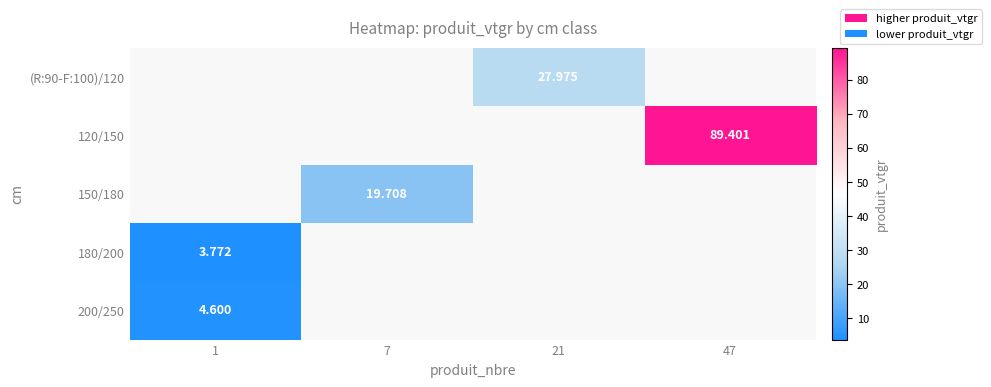

Is the value of 180/200 at 1 greater than the value of 120/150 at 47?

No